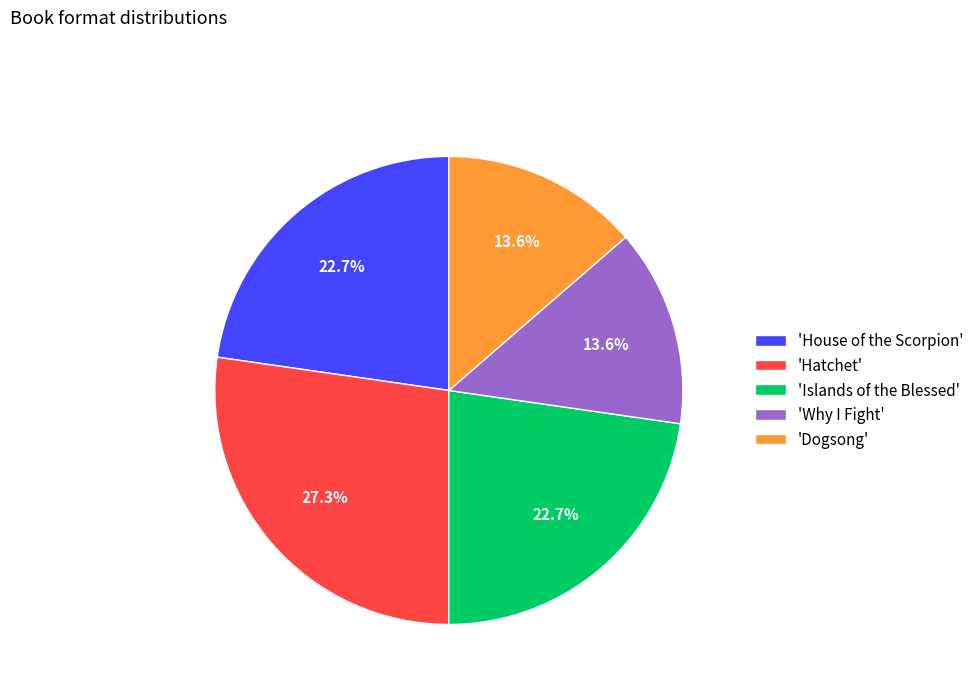

To the nearest percent, what is the difference between the largest and smallest slice percentages?

14%